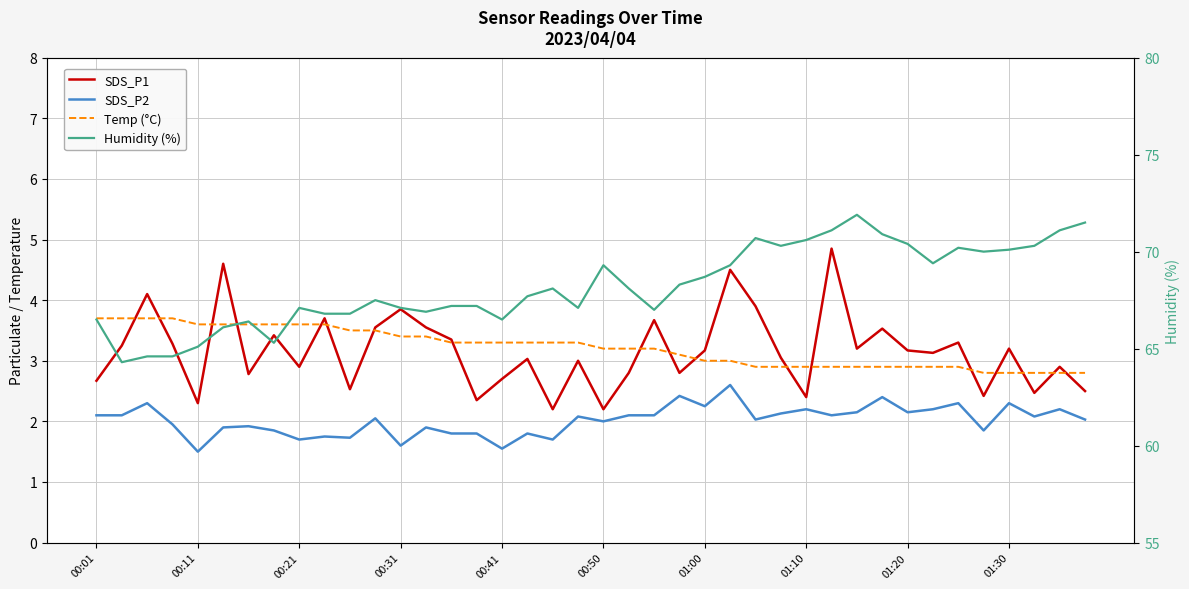

At 23, list the series in order from smallest to largest.

SDS_P2, SDS_P1, Temp (°C), Humidity (%)